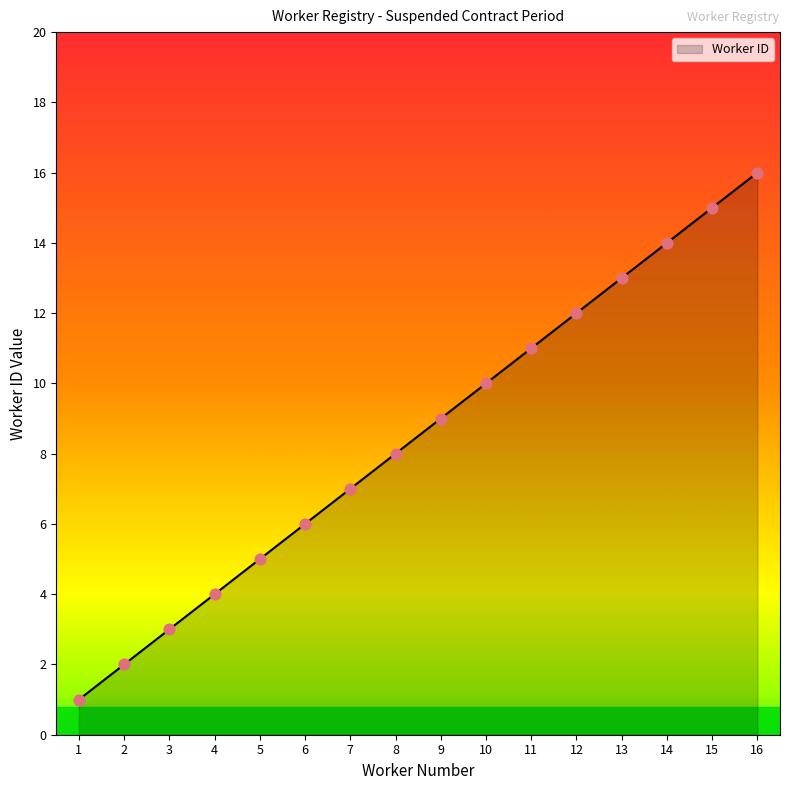

What is the ratio of the value at 4 to the value at 15?

0.3